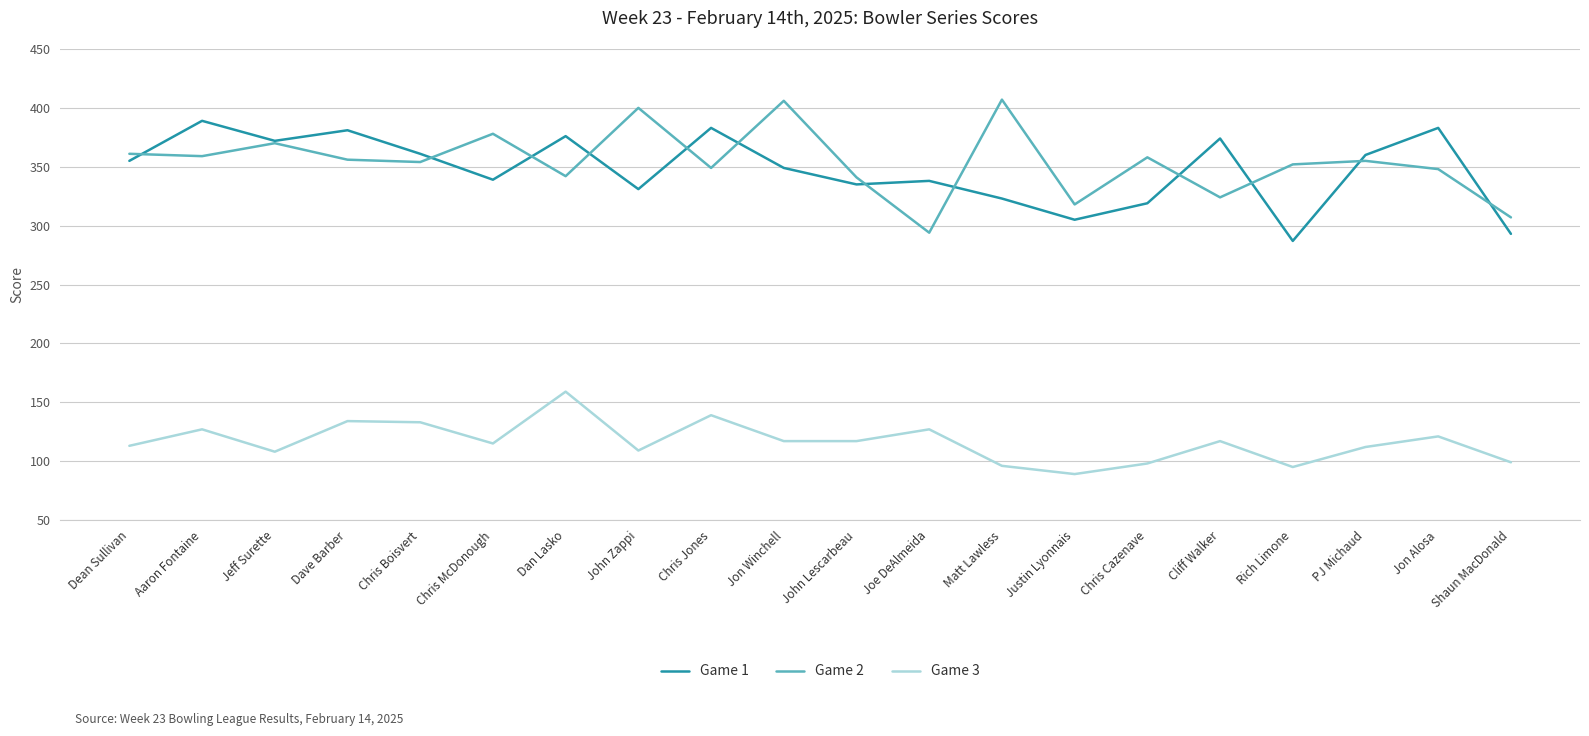

What is the difference between the second highest and second lowest values in the Game 3 series?

44